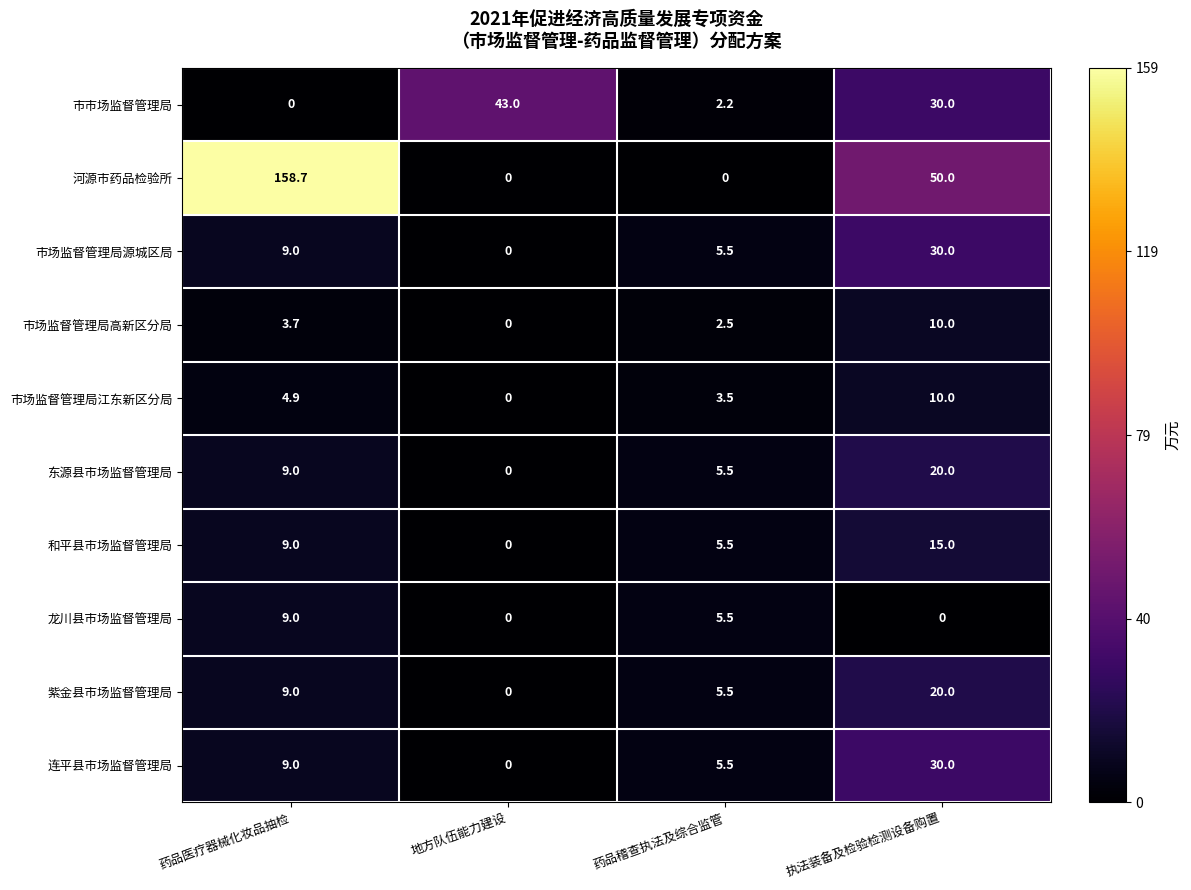

Which category has the highest value in the 市市场监督管理局 series?

地方队伍能力建设